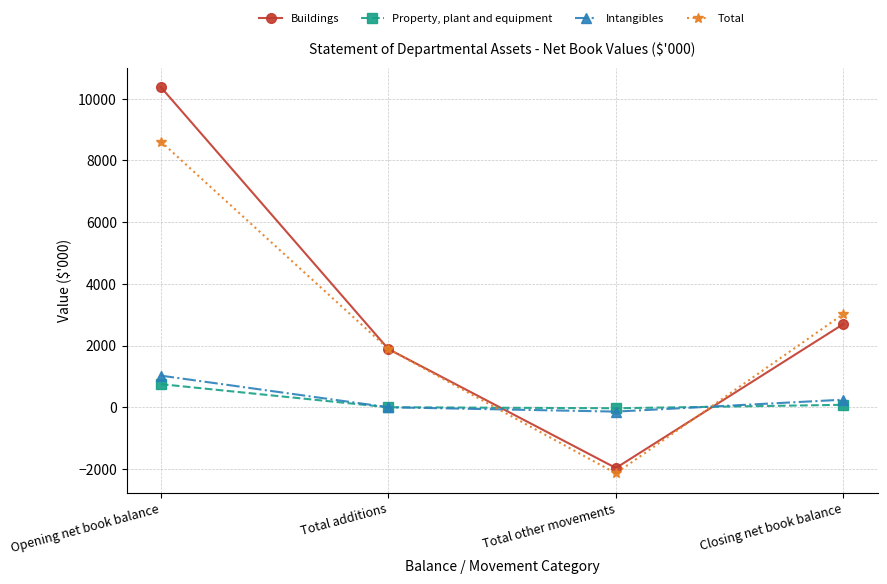

What is the maximum value for Total?

8612